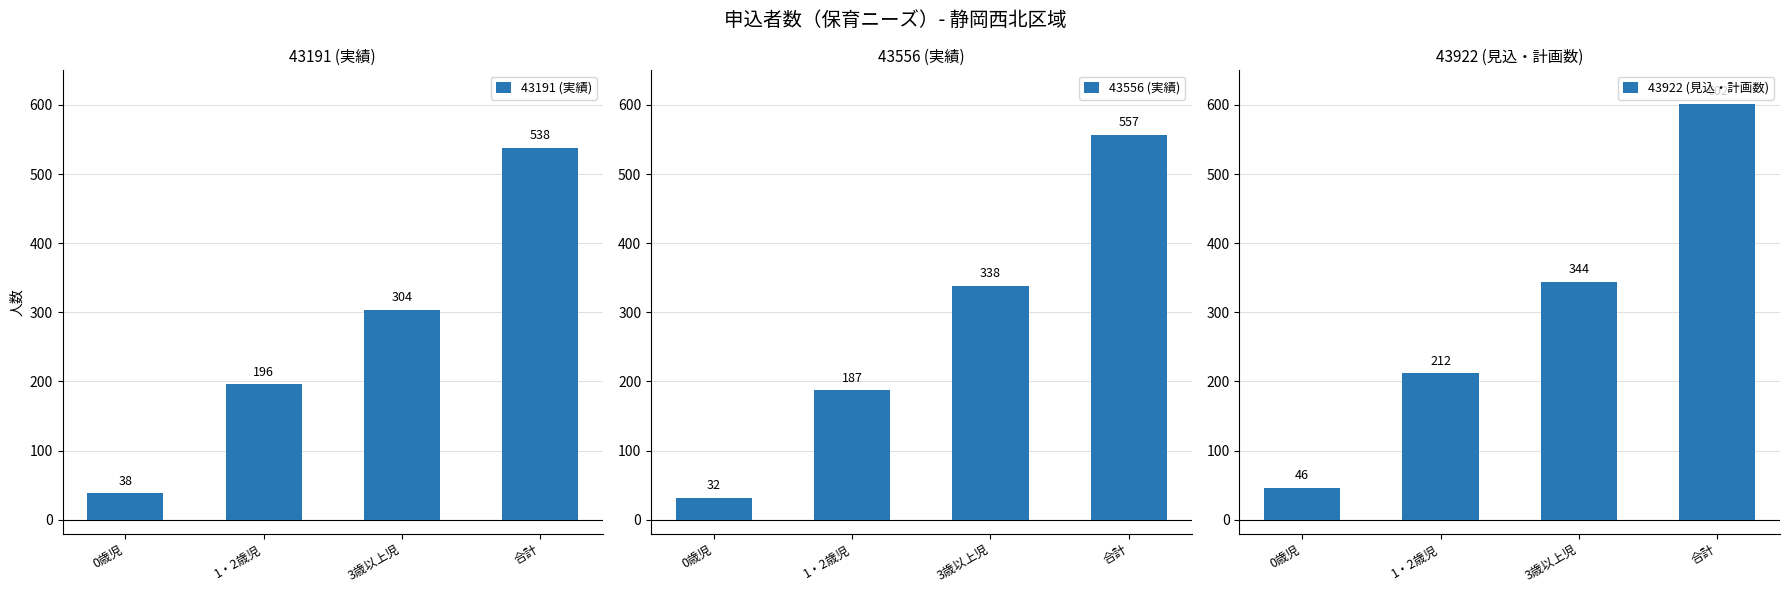

At how many categories does at least one series exceed 397?

1